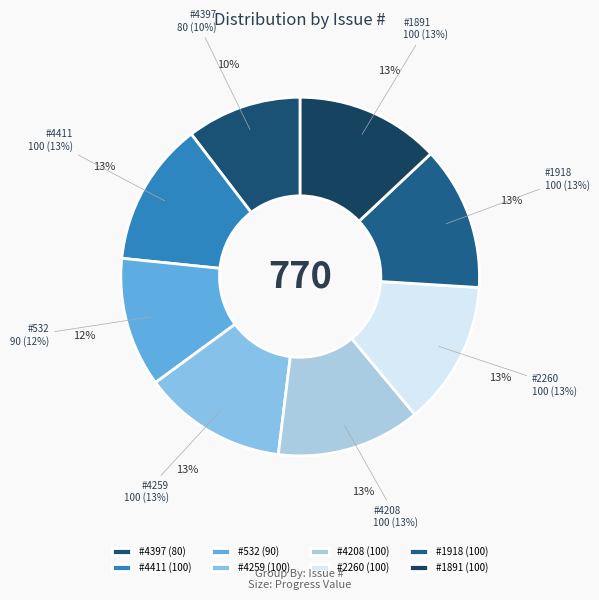

Combined, what portion of the pie is 2260 and 4259?

26.0%